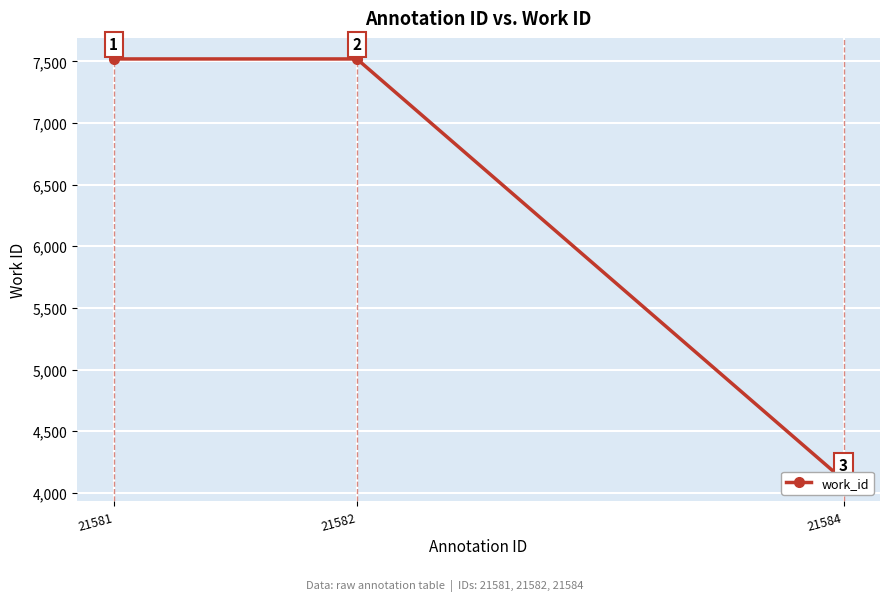

The value at 21584 is 4103. True or false?

True